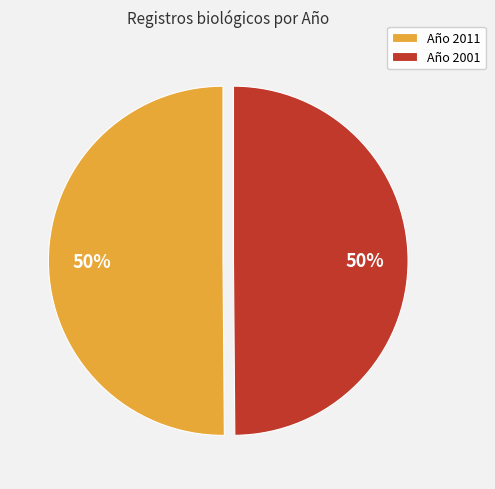

To the nearest percent, what portion does Año 2001 represent?

50%